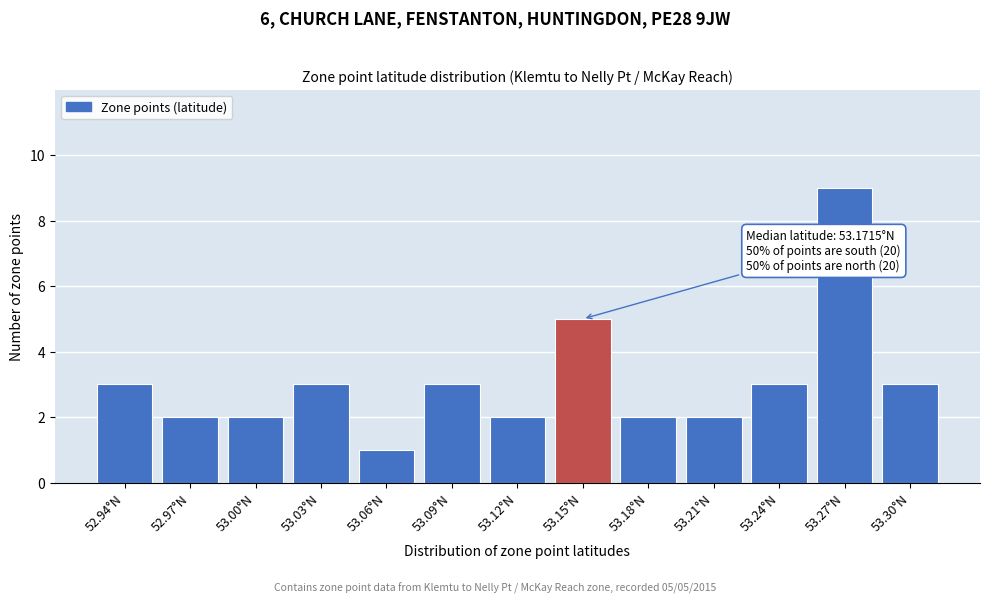

Reading left to right, extract all data points from this chart.

52.94°N=3	52.97°N=2	53.00°N=2	53.03°N=3	53.06°N=1	53.09°N=3	53.12°N=2	53.15°N=5	53.18°N=2	53.21°N=2	53.24°N=3	53.27°N=9	53.30°N=3